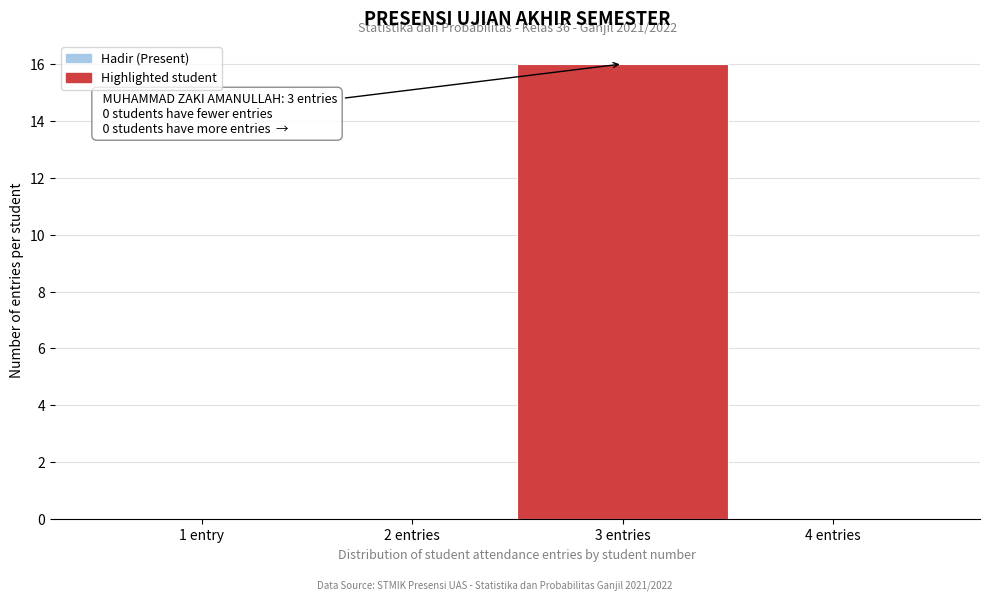

Reading left to right, transcribe all the data shown in this chart.

1 entry=0	2 entries=0	3 entries=16	4 entries=0